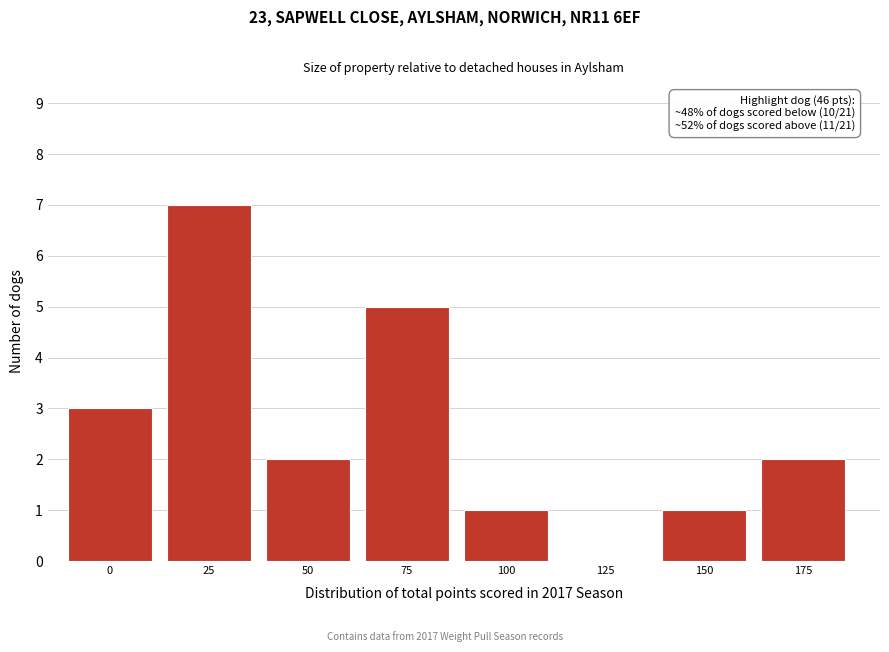

Reading left to right, what are all the values shown in this chart?

0=3	25=7	50=2	75=5	100=1	125=0	150=1	175=2